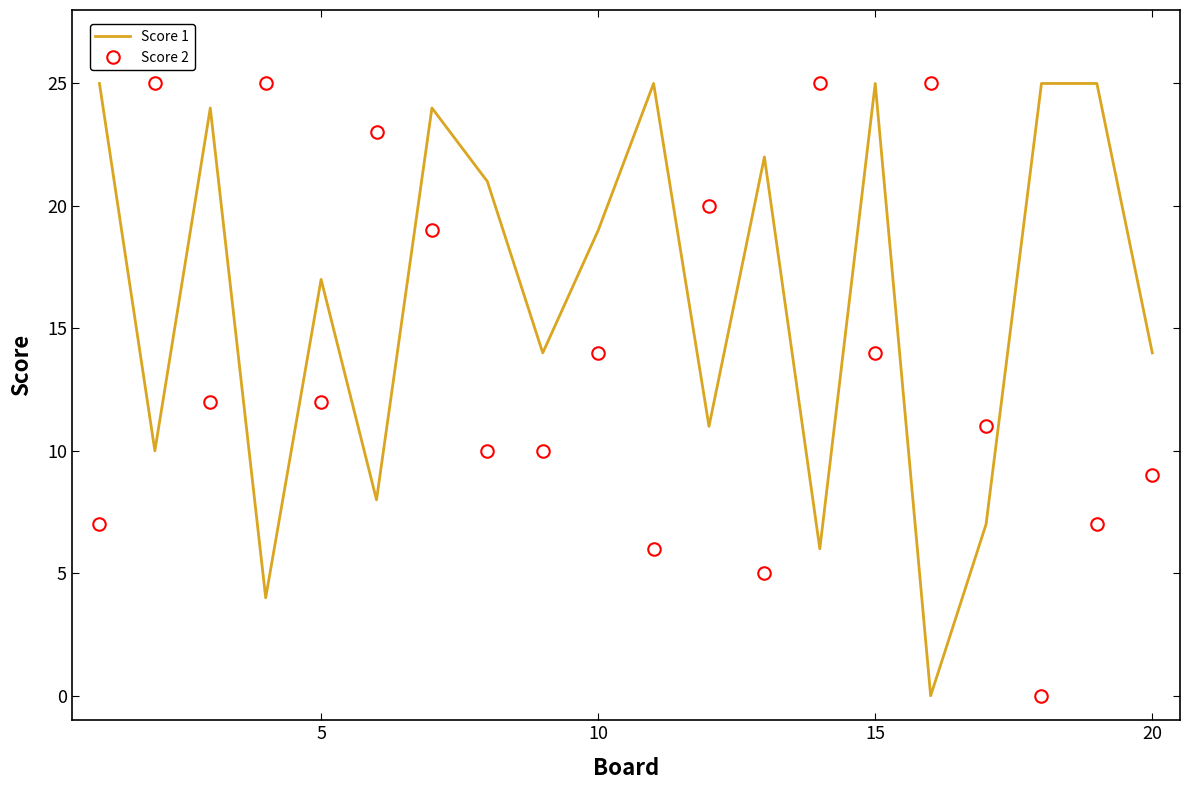

What is the maximum value for Score 2?

25